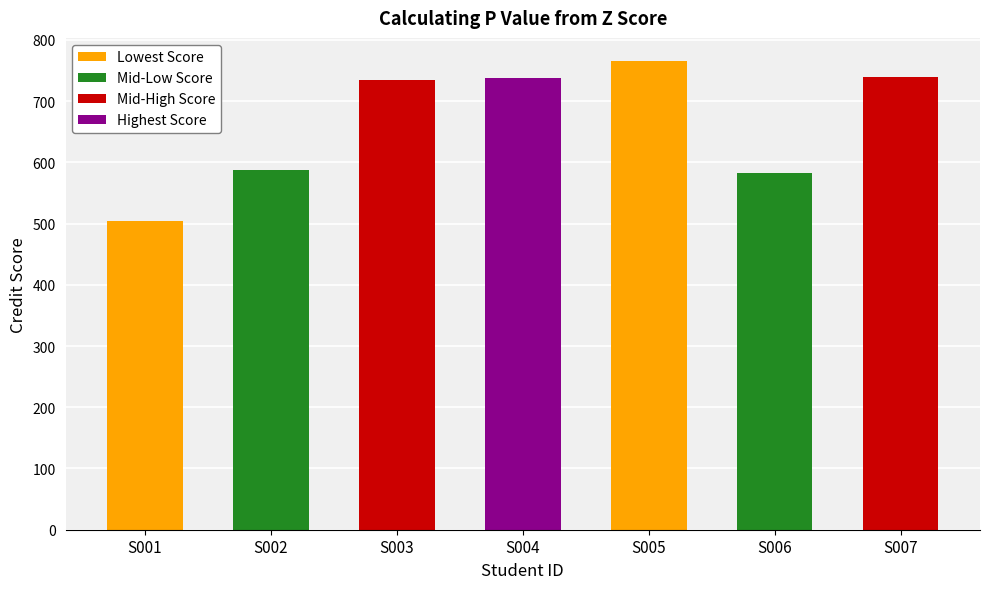

Reading right to left, list all the values displayed in this chart.

S007=740	S006=583	S005=765	S004=737	S003=735	S002=587	S001=504